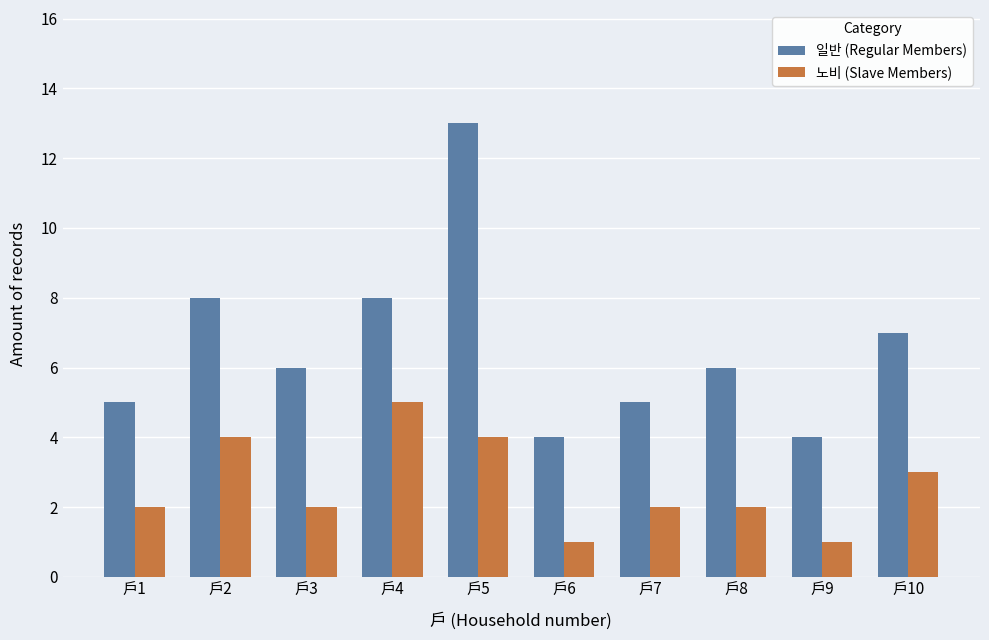

The value of 노비 (Slave Members) at 戶1 is 2. True or false?

True